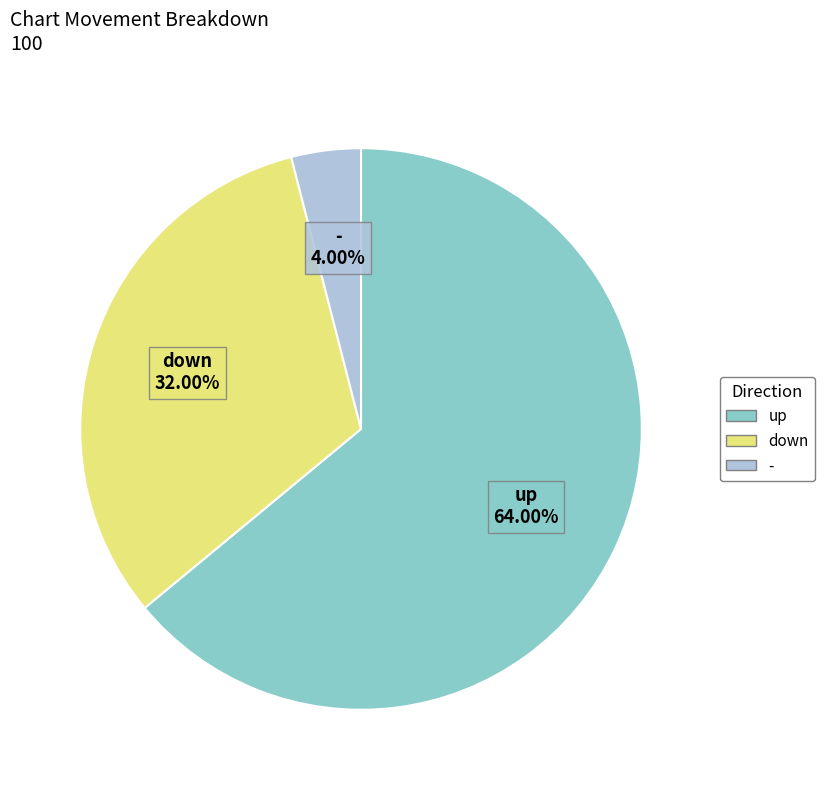

To the nearest percent, what percentage of the pie is down?

32%